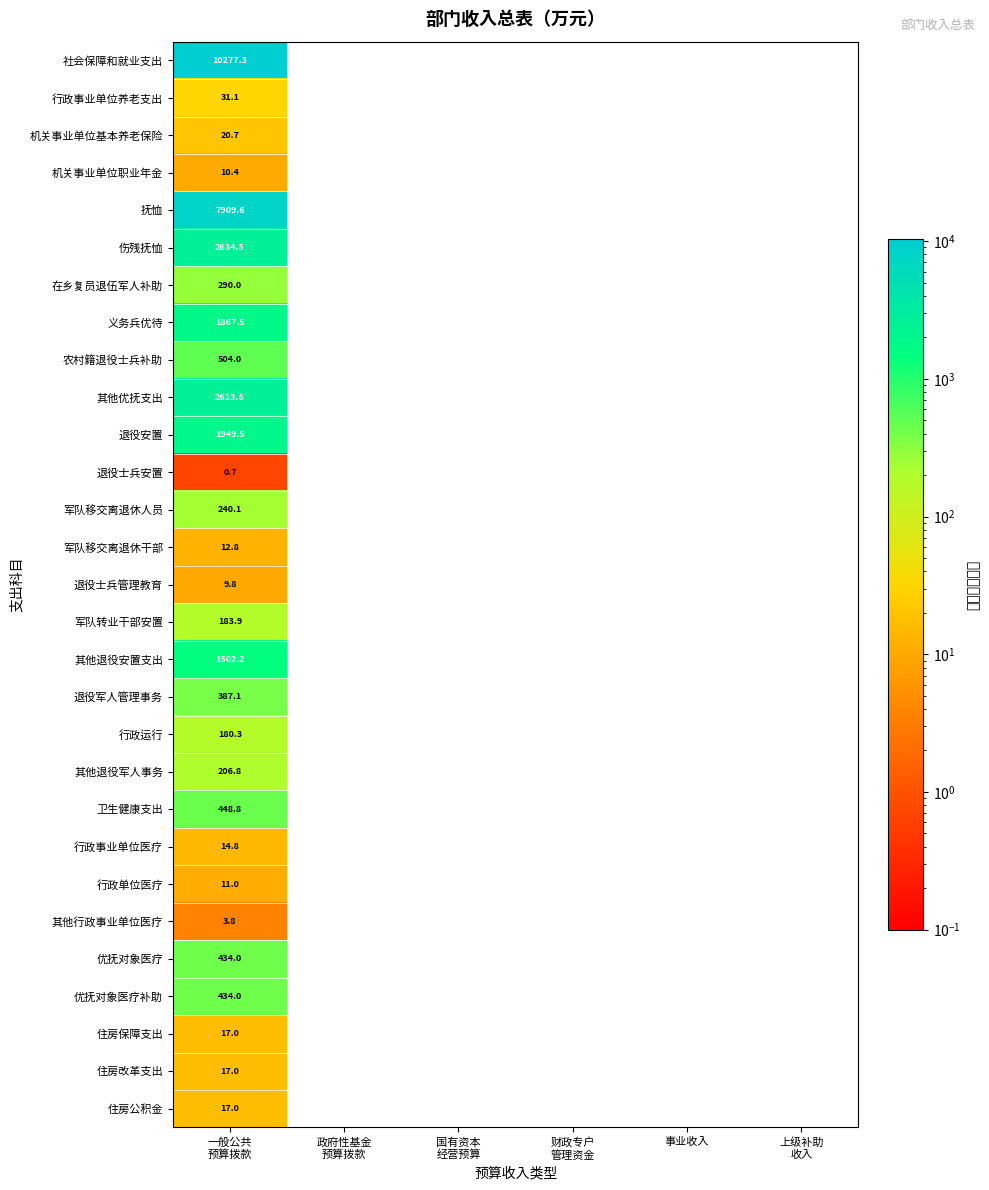

What is the average value of the 伤残抚恤 series?

439.1